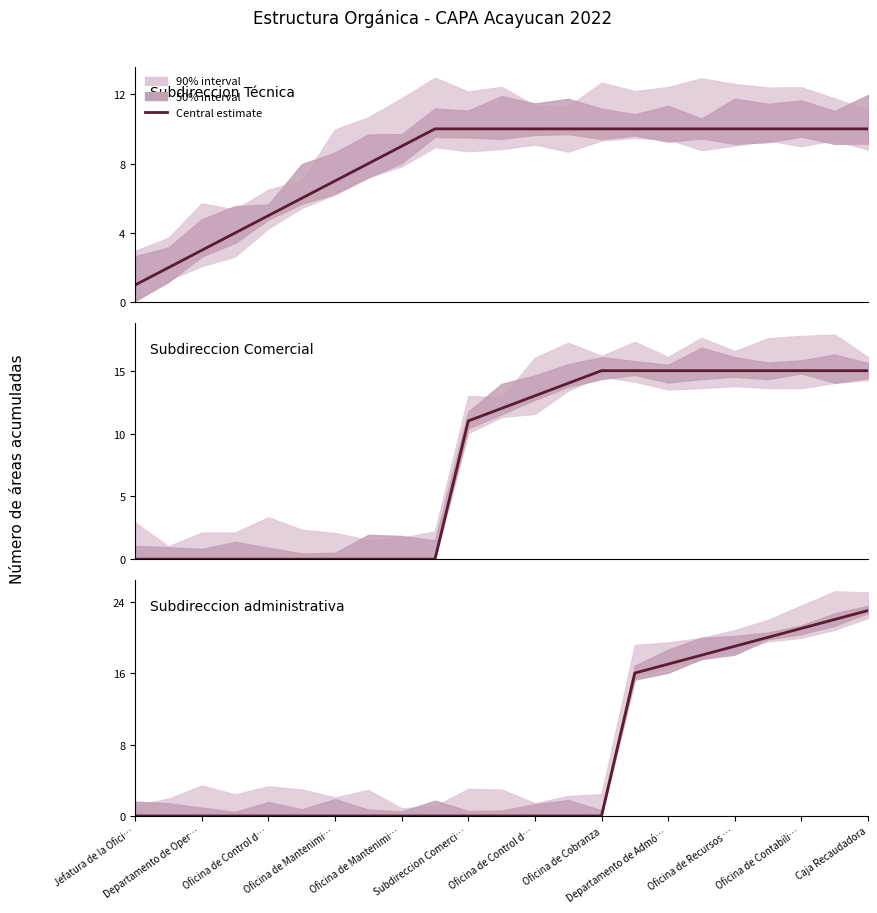

How many lines are shown in the chart?

3